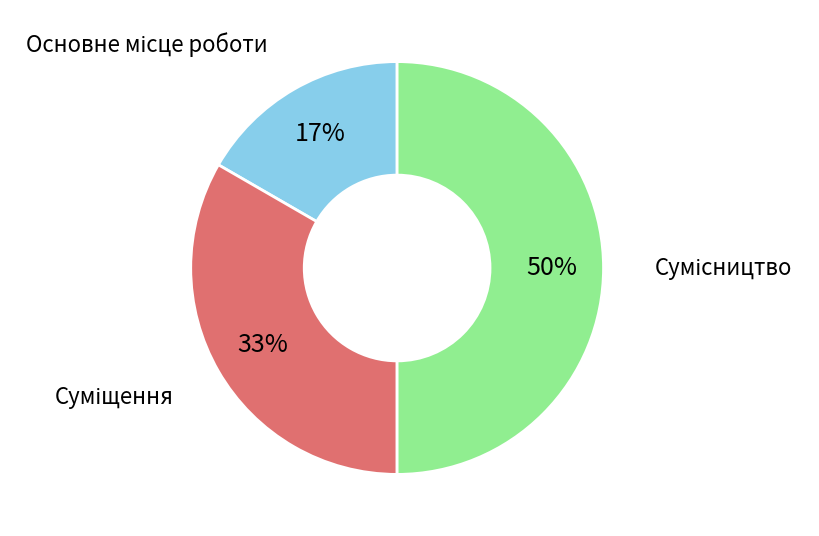

To the nearest percent, what is the average slice percentage?

33%